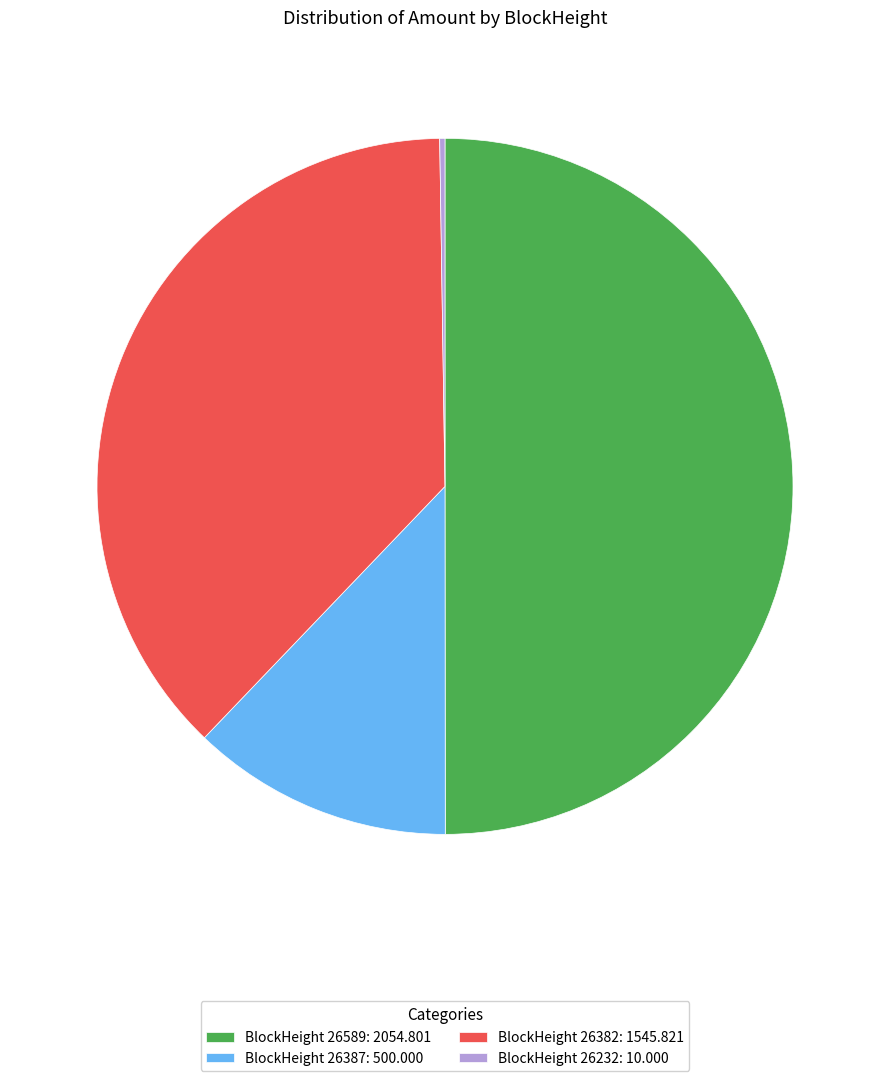

Which has a higher value, BlockHeight 26387: 500.000 or BlockHeight 26589: 2054.801?

BlockHeight 26589: 2054.801